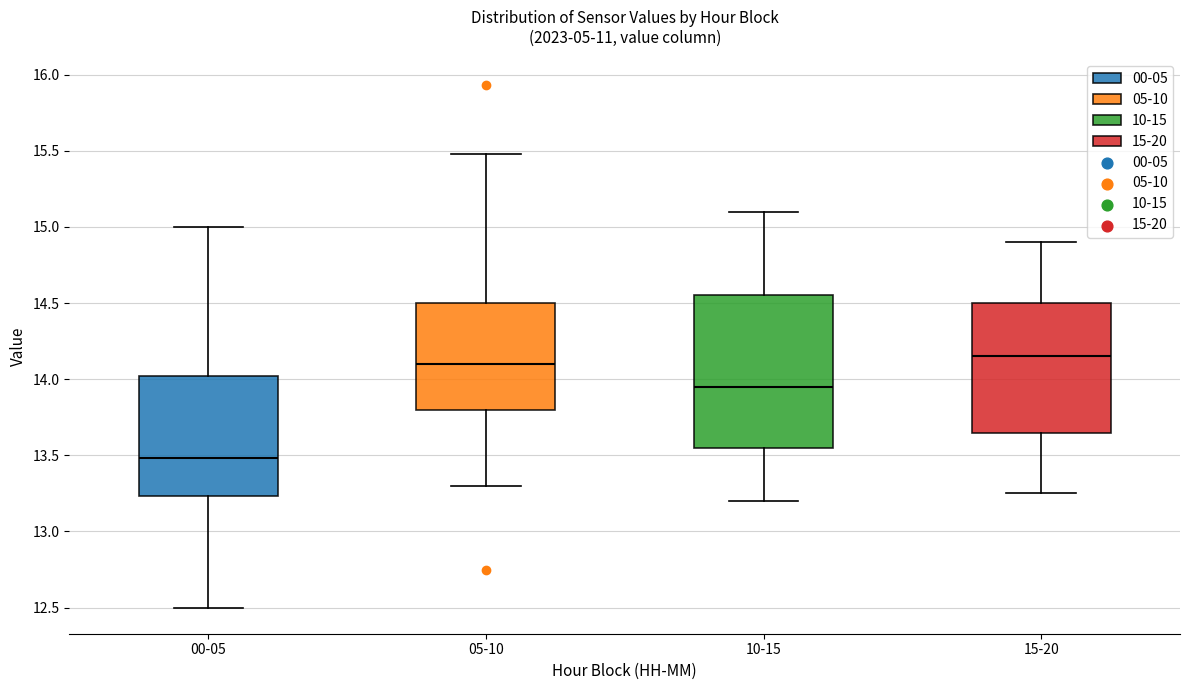

Where does the upper whisker of the box for 05-10 end on the y-axis? The values are not printed on the chart, so give them approximately, as read against the axis.

15.50